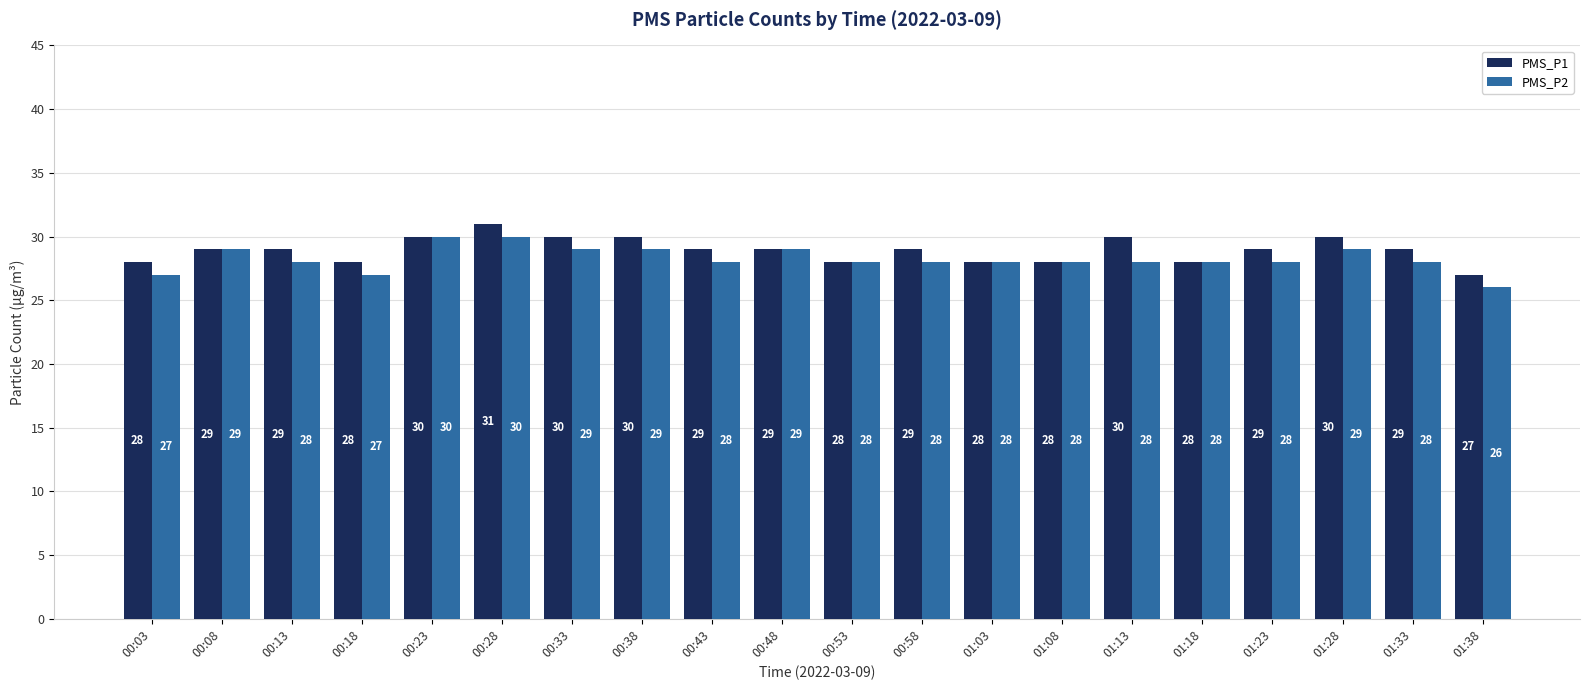

Which category has the lowest value in the PMS_P2 series?

01:38